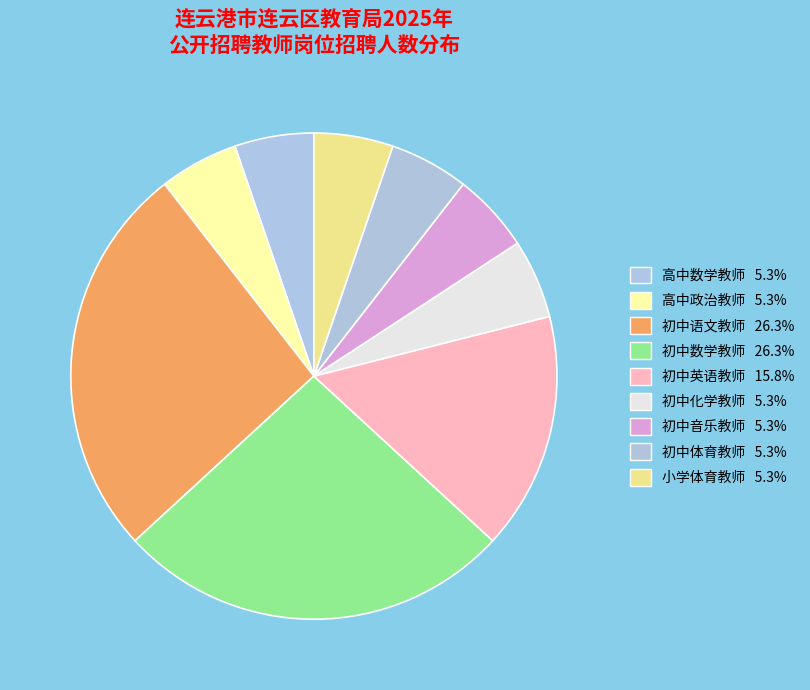

How many slices are in this pie chart?

9